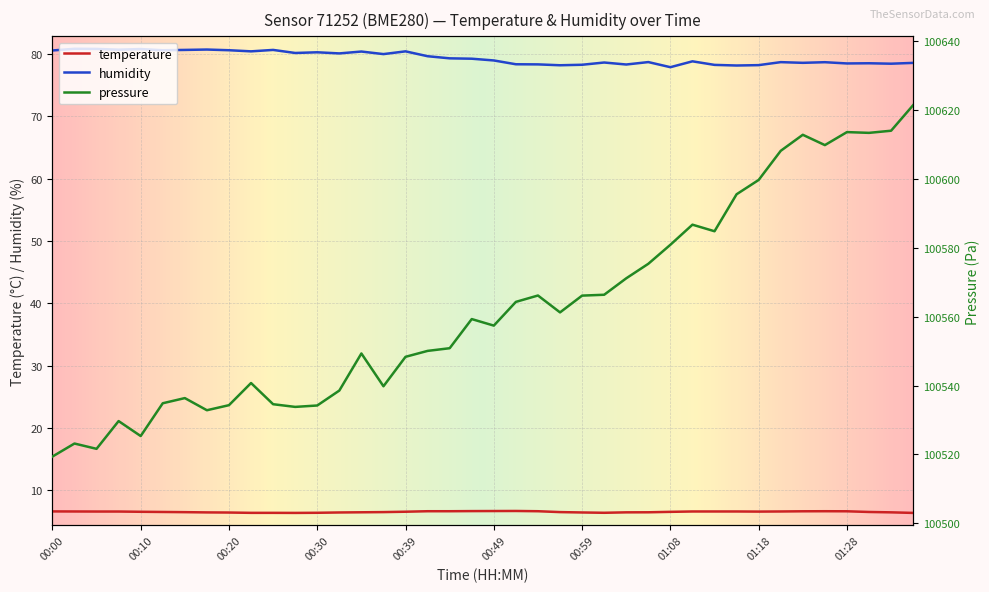

What is the difference between the temperature values at 01:23 and 01:30?

0.1